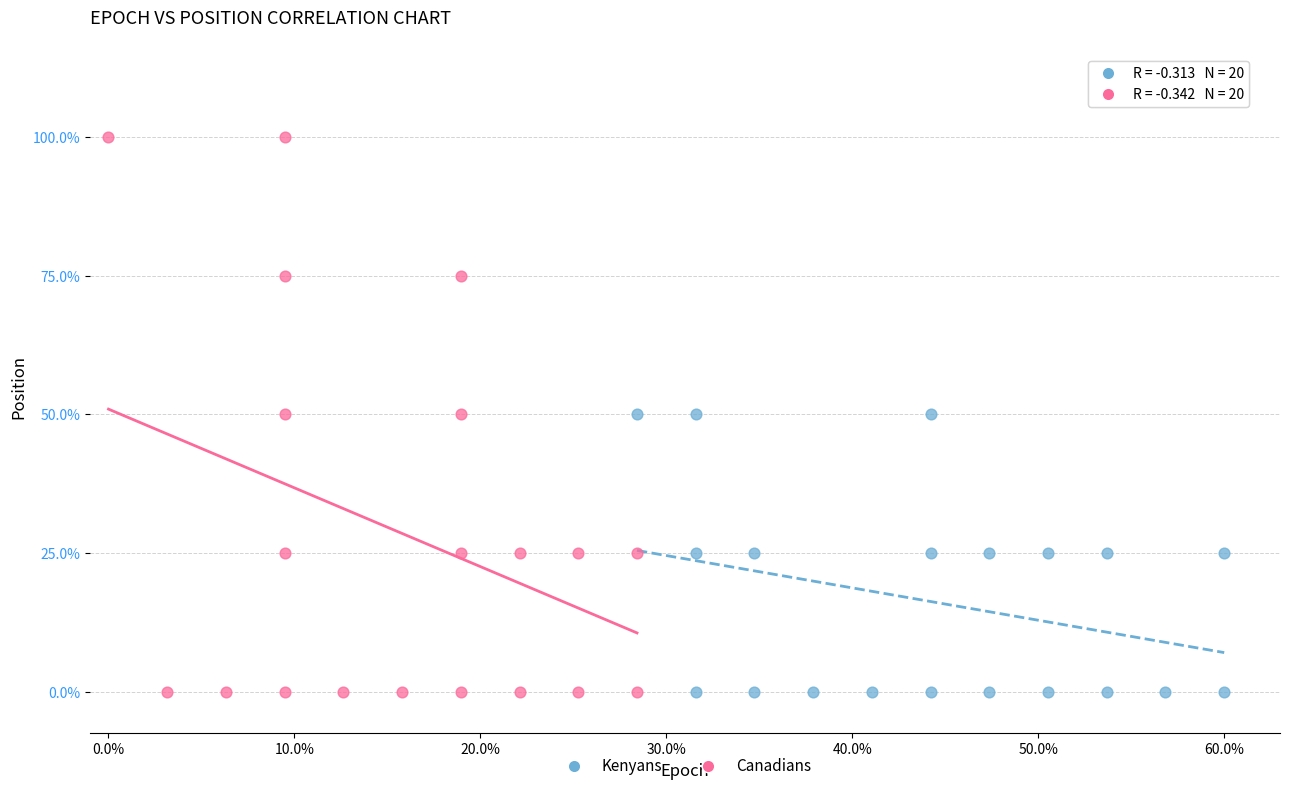

Which series reaches the maximum Y coordinate?

Canadians